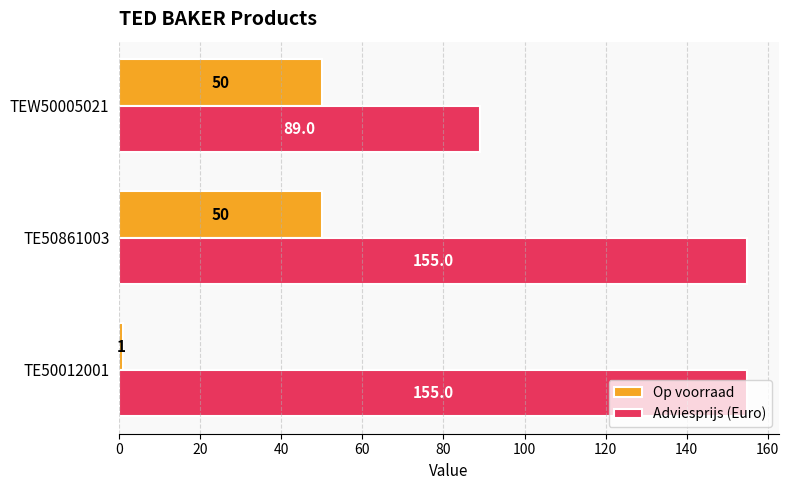

What are all the series names shown in the legend?

Op voorraad, Adviesprijs (Euro)